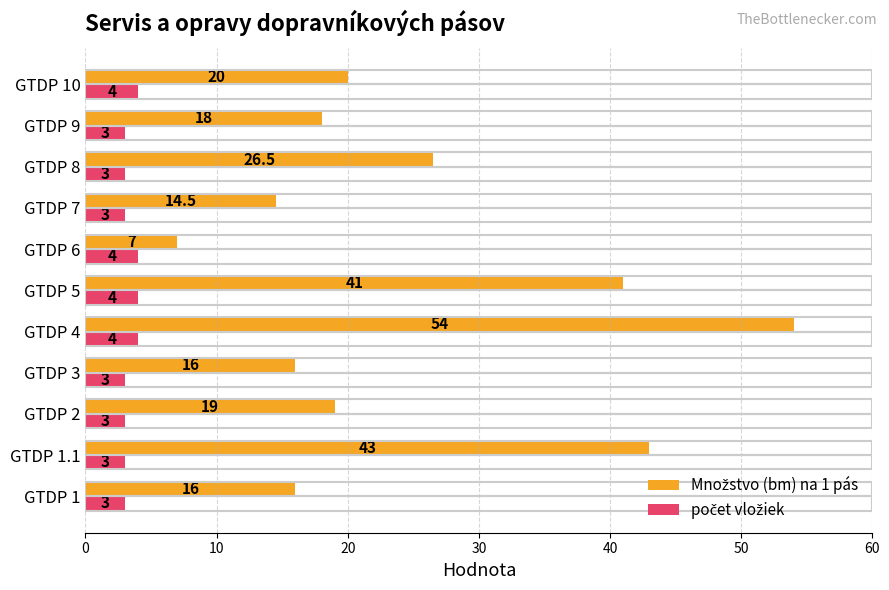

What is the spread (max minus min) of values at GTDP 6?

3.0